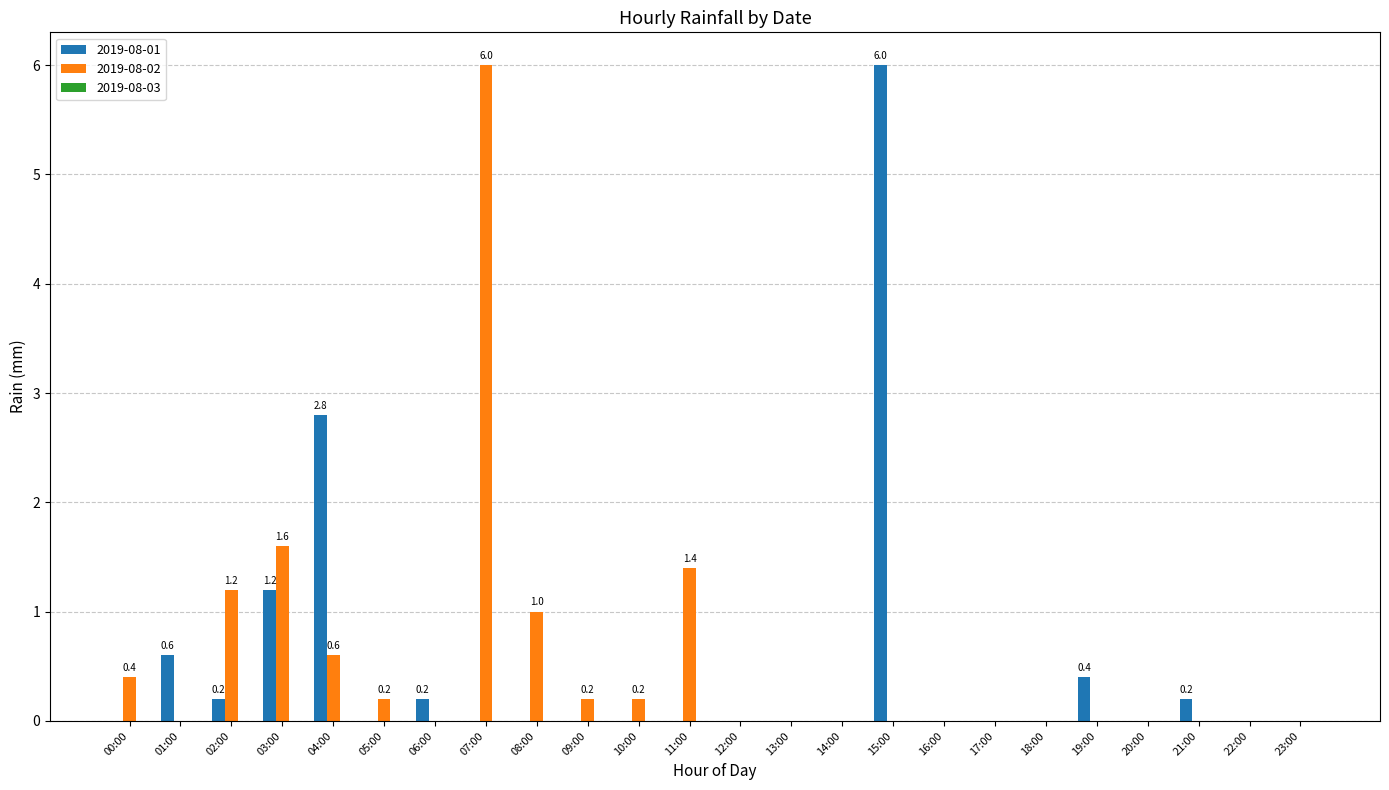

What is the total value across all series at 15:00?

6.0